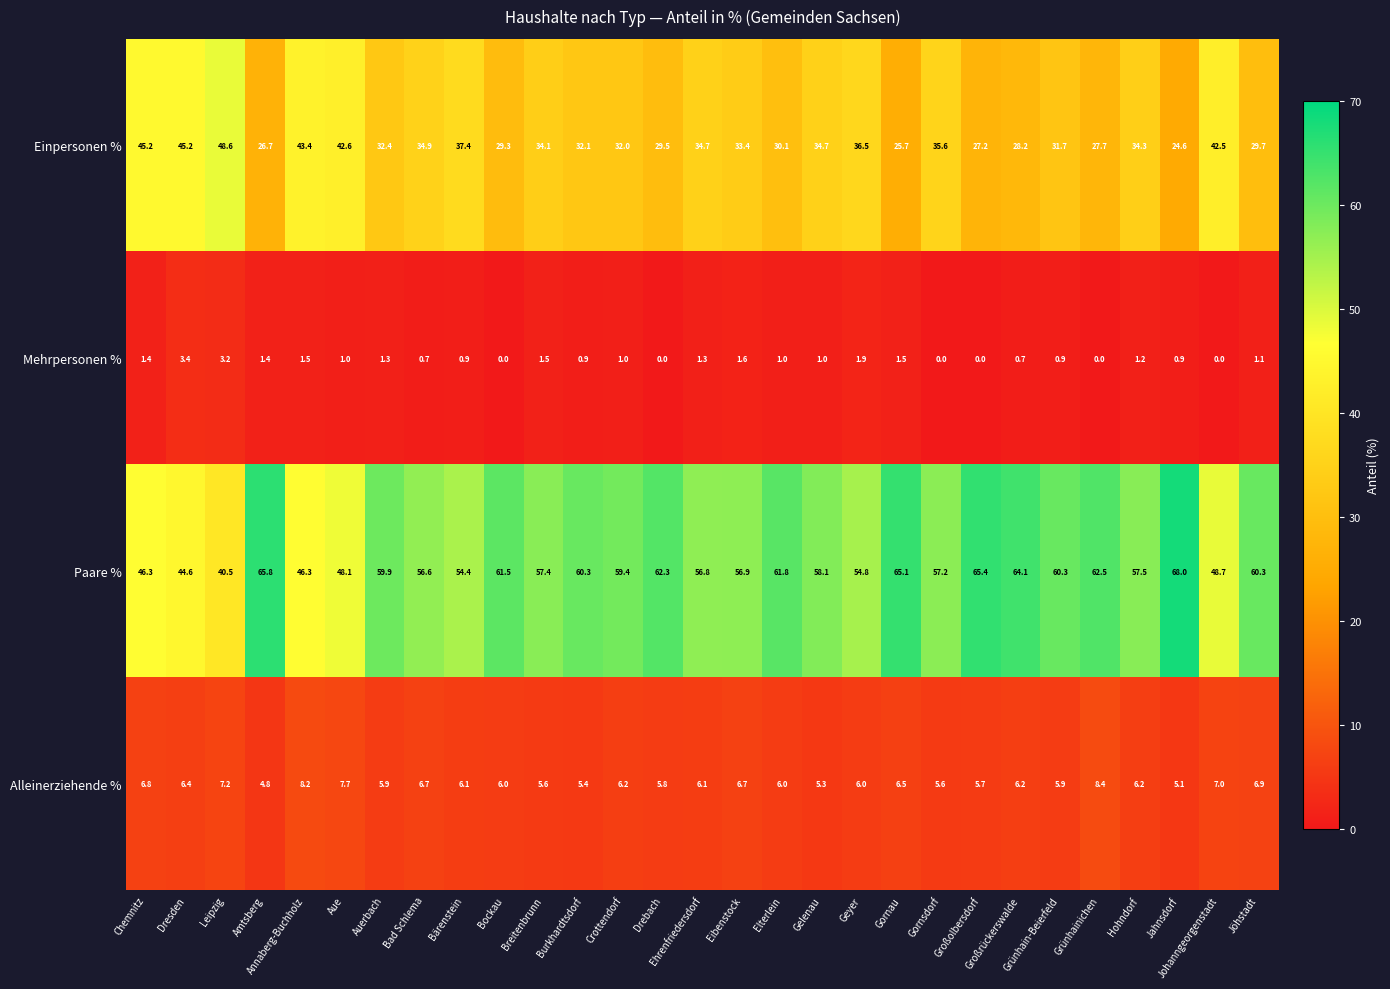

At which label does Einpersonen % reach its peak?

Leipzig